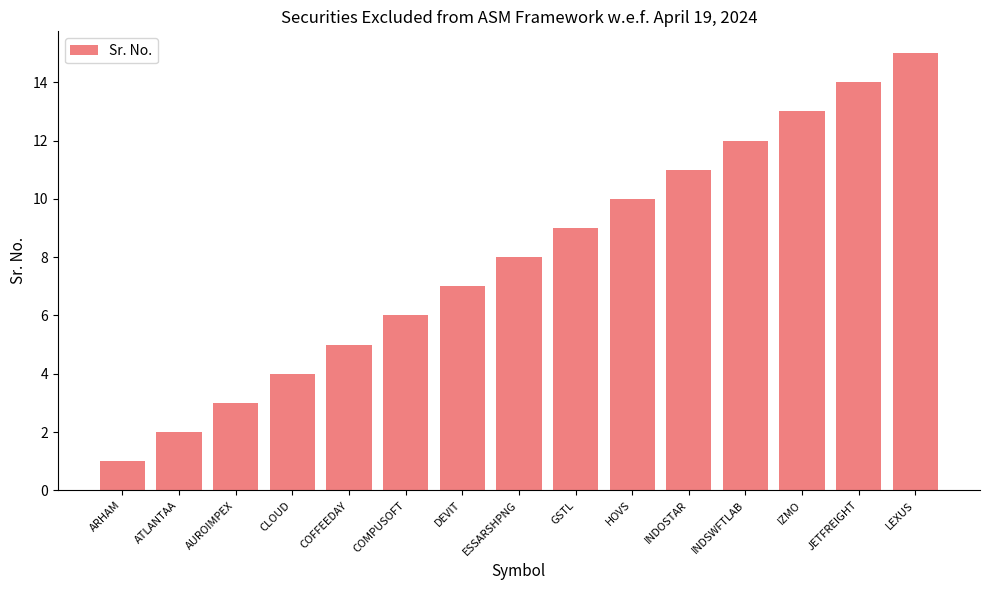

List the labels in order of value, smallest first.

ARHAM, ATLANTAA, AUROIMPEX, CLOUD, COFFEEDAY, COMPUSOFT, DEVIT, ESSARSHPNG, GSTL, HOVS, INDOSTAR, INDSWFTLAB, IZMO, JETFREIGHT, LEXUS